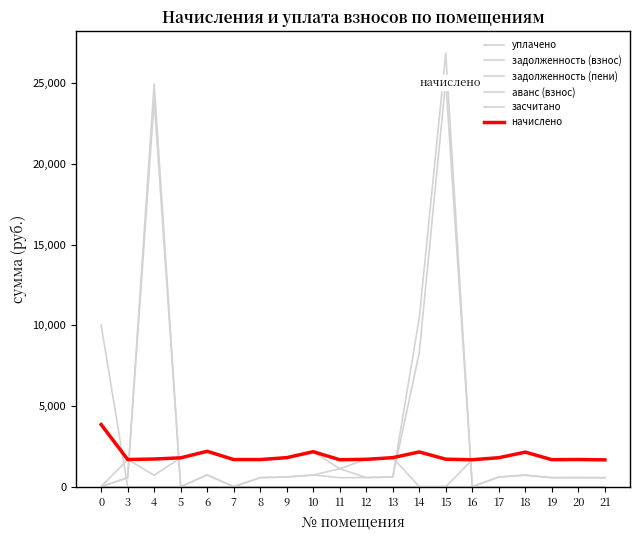

Reading right to left, transcribe all the data shown in this chart.

уплачено: 1662.8	1685.0	1673.9	2142.2	1795.6	1670.2	0.0	0.0	1799.2	1696.0	1113.5	2167.9	1799.2	1681.3	1681.3	2193.8	1788.2	707.8	1685.0	0.0
задолженность (взнос): 554.3	561.6	558.0	714.0	598.5	0.0	25175.3	8306.9	599.8	565.3	556.7	722.6	599.8	560.4	0.0	731.3	0.0	23963.9	561.6	0.0
задолженность (пени): 554.3	561.6	558.0	714.0	598.5	0.0	26878.7	10460.2	599.8	565.3	1113.5	722.6	599.8	560.4	0.0	731.3	0.0	24970.5	561.6	0.0
аванс (взнос): 0.0	0.0	0.0	0.0	0.0	0.0	0.0	0.0	0.0	0.0	0.0	0.0	0.0	0.0	0.0	0.0	0.0	0.0	0.0	10025.0
засчитано: 0.0	0.0	0.0	0.0	0.0	0.0	0.0	0.0	0.0	0.0	0.0	0.0	0.0	0.0	0.0	0.0	0.0	0.0	0.0	0.0
начислено: 1662.8	1685.0	1673.9	2142.2	1795.6	1670.2	1703.4	2153.2	1799.2	1696.0	1670.2	2167.9	1799.2	1681.3	1681.3	2193.8	1788.2	1714.5	1685.0	3852.9